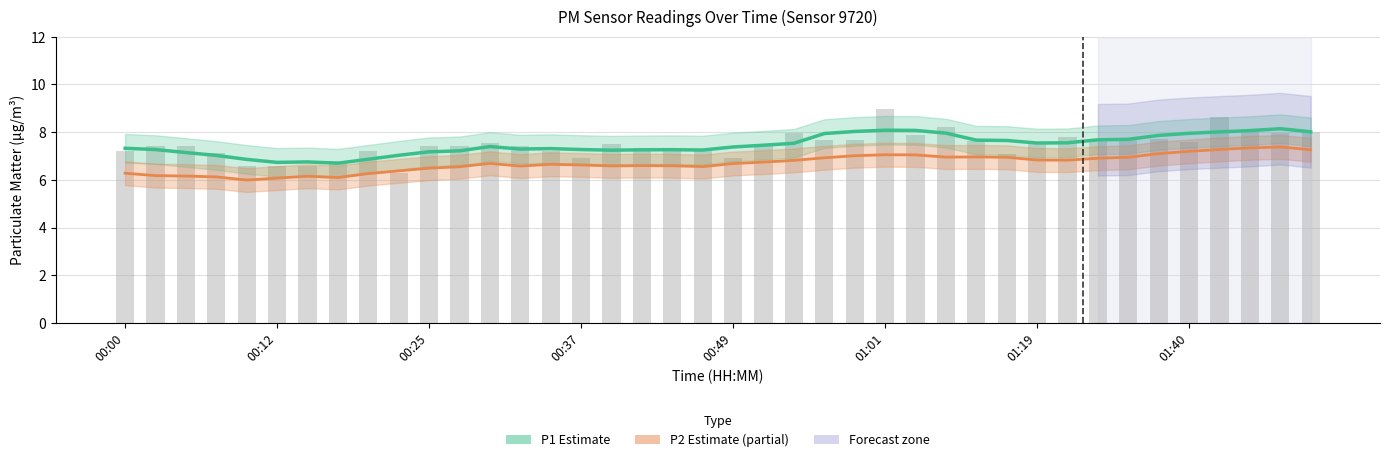

How many series are shown in this chart?

2